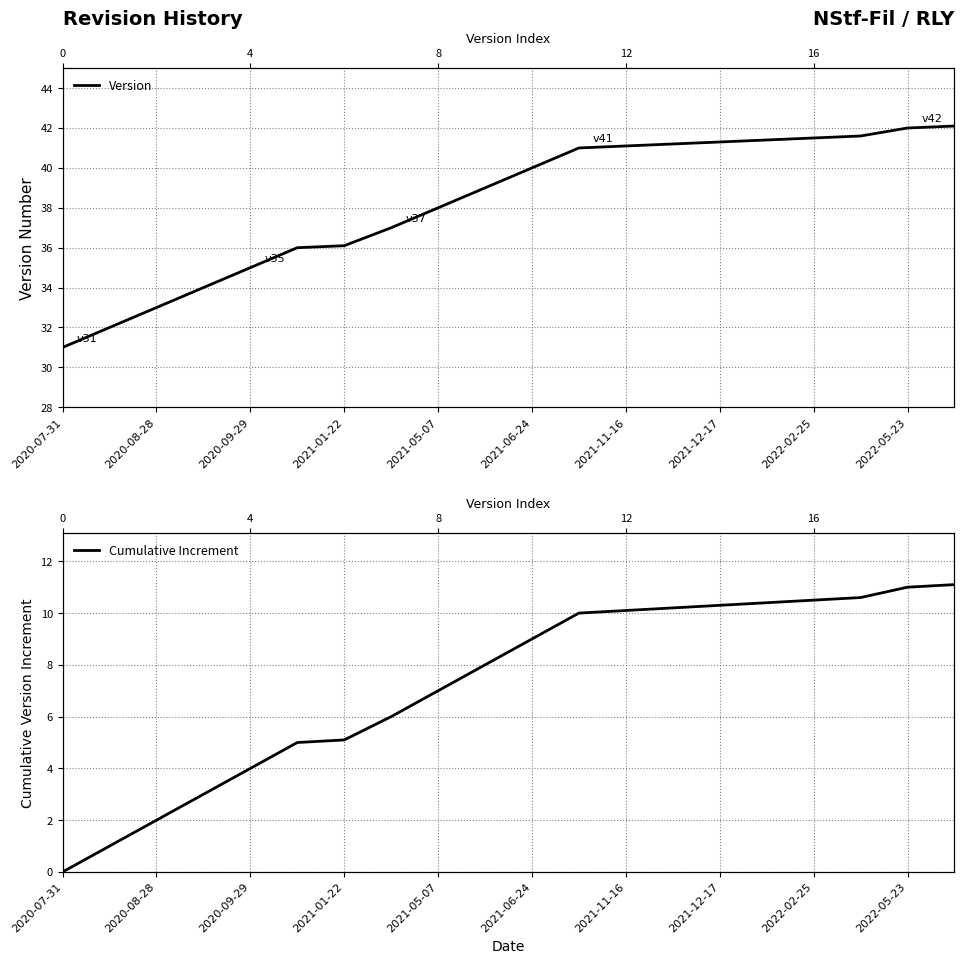

What is the difference between the second highest and second lowest values in the Version series?

10.0